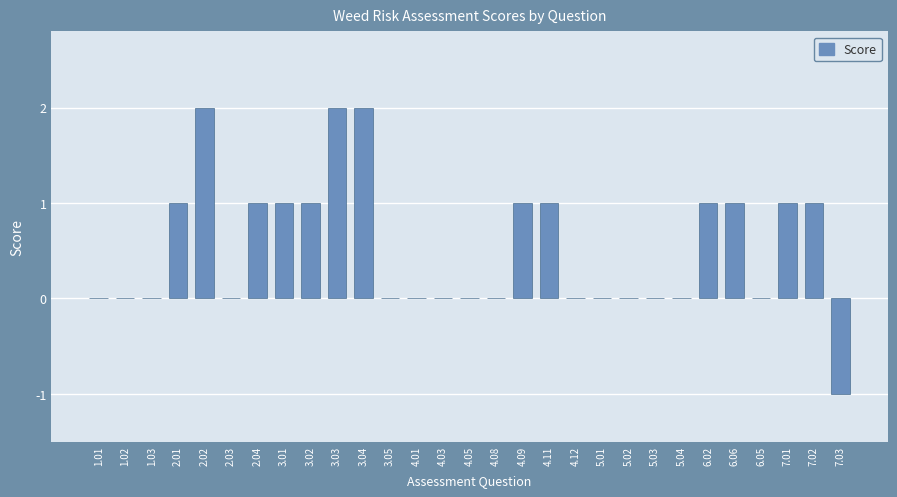

What is the change in value from 1.01 to 4.11?

+1